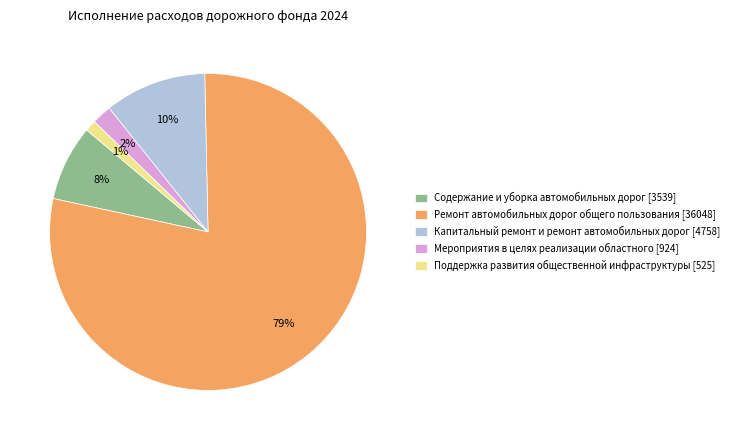

Which has a higher value, Поддержка развития общественной инфраструктуры [525] or Ремонт автомобильных дорог общего пользования [36048]?

Ремонт автомобильных дорог общего пользования [36048]